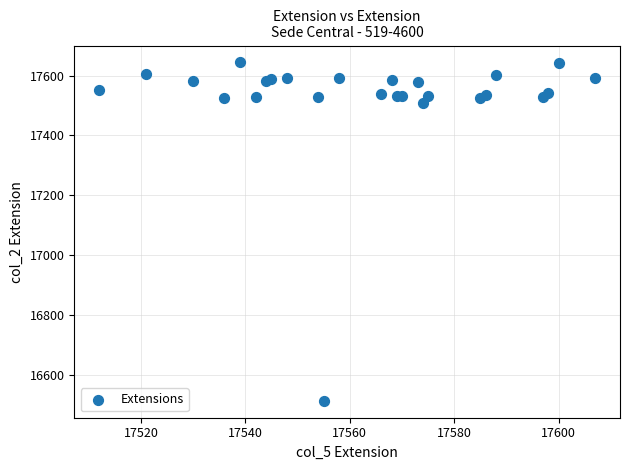

What Y value in the scatter plot is closest to 17078?

17510